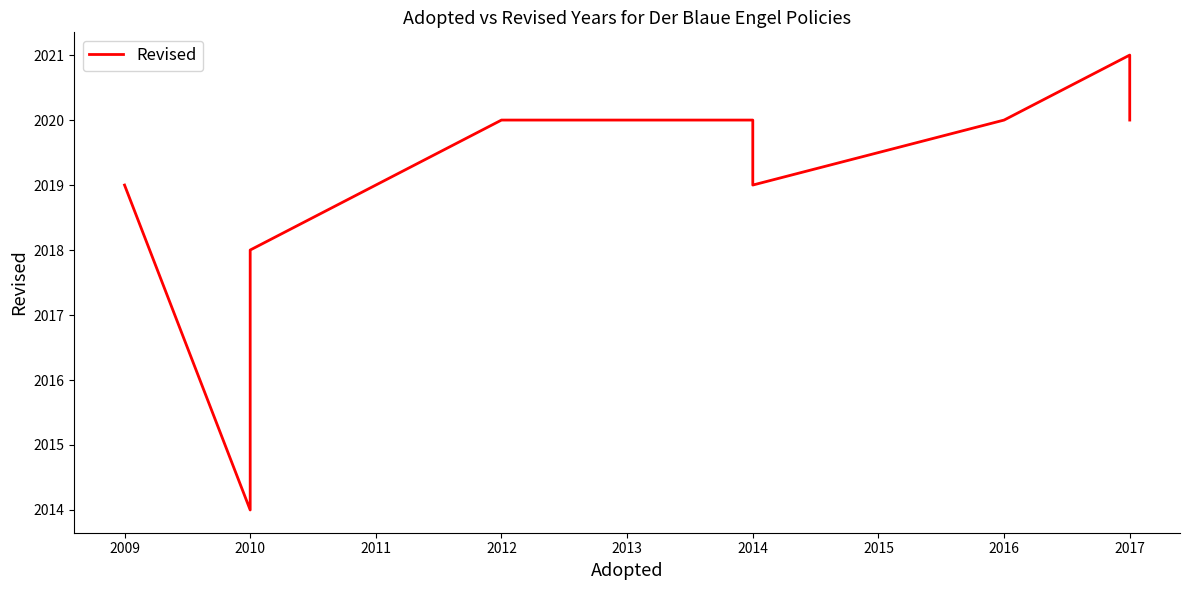

Which has a higher value, 2010 or 2013?

2013